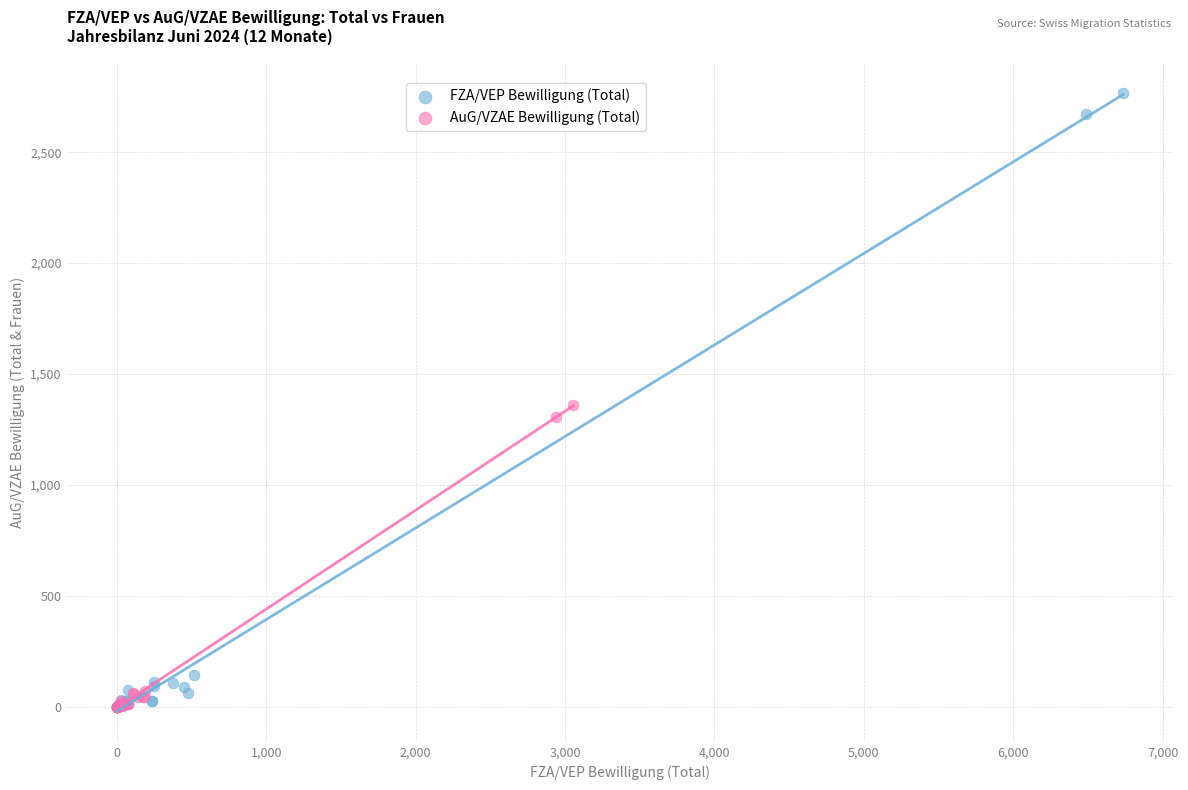

What are all the series names shown in the legend?

FZA/VEP Bewilligung (Total), AuG/VZAE Bewilligung (Total)